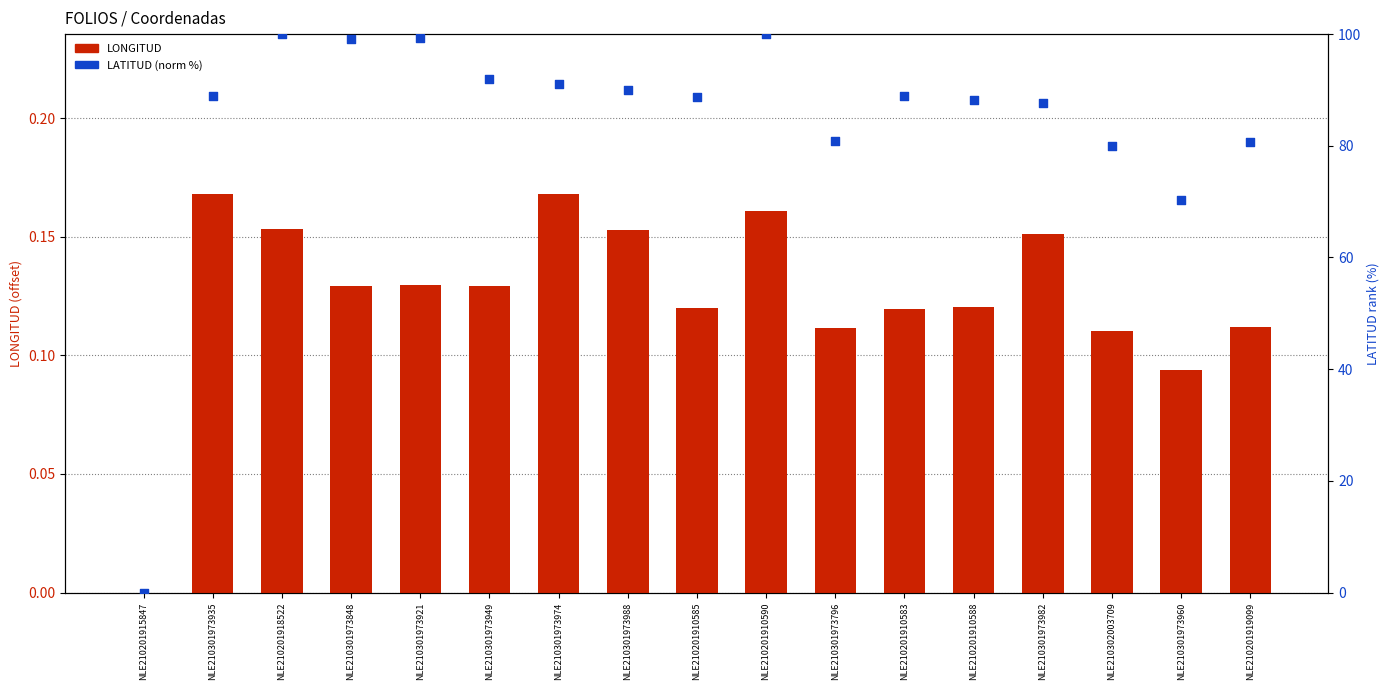

Which series has the largest total across all categories?

LATITUD (norm %)